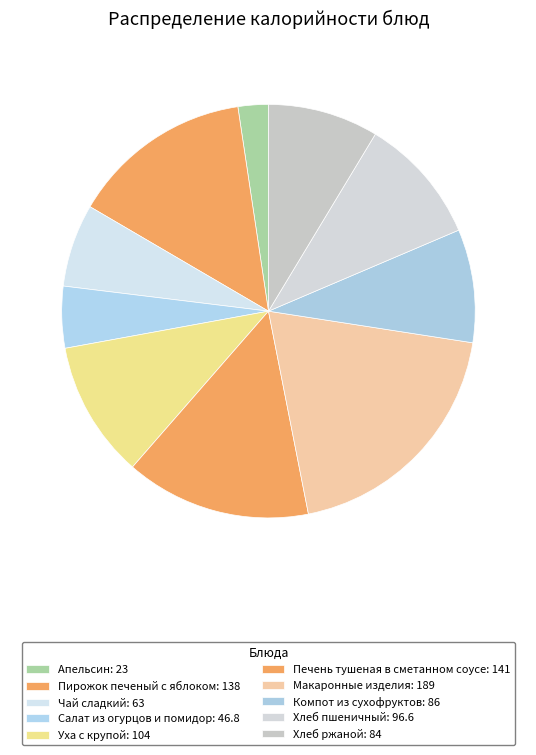

Rank the categories by value from highest to lowest.

Макаронные изделия, Печень тушеная в сметанном соусе, Пирожок печеный с яблоком, Уха с крупой, Хлеб пшеничный, Компот из сухофруктов, Хлеб ржаной, Чай сладкий, Салат из огурцов и помидор, Апельсин